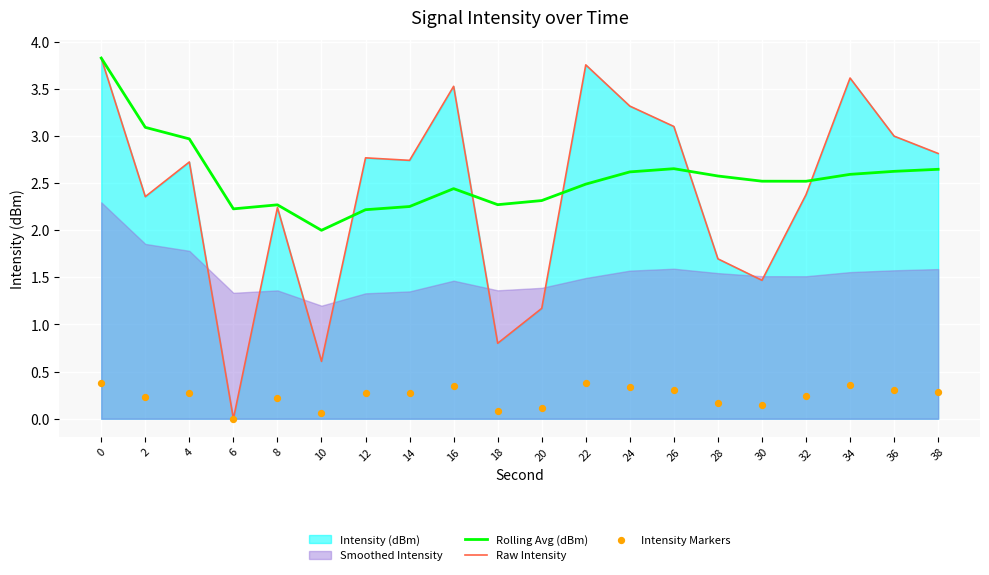

What is the lowest value of the Rolling Avg (dBm) series?

2.0